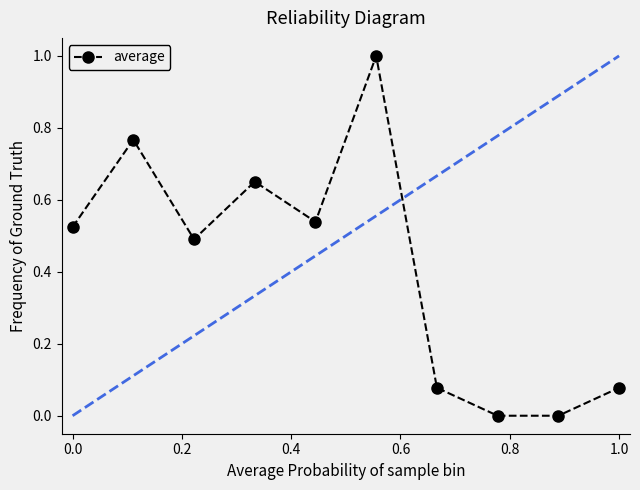

What is the sum of all values?

4.1